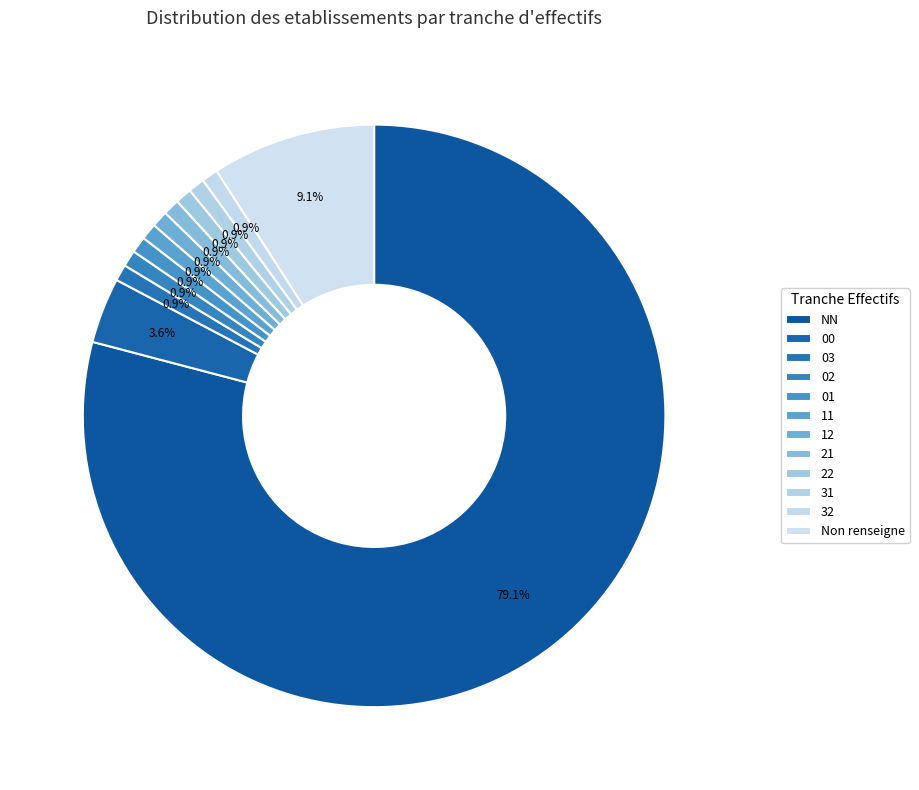

What is the largest slice in the pie chart?

NN